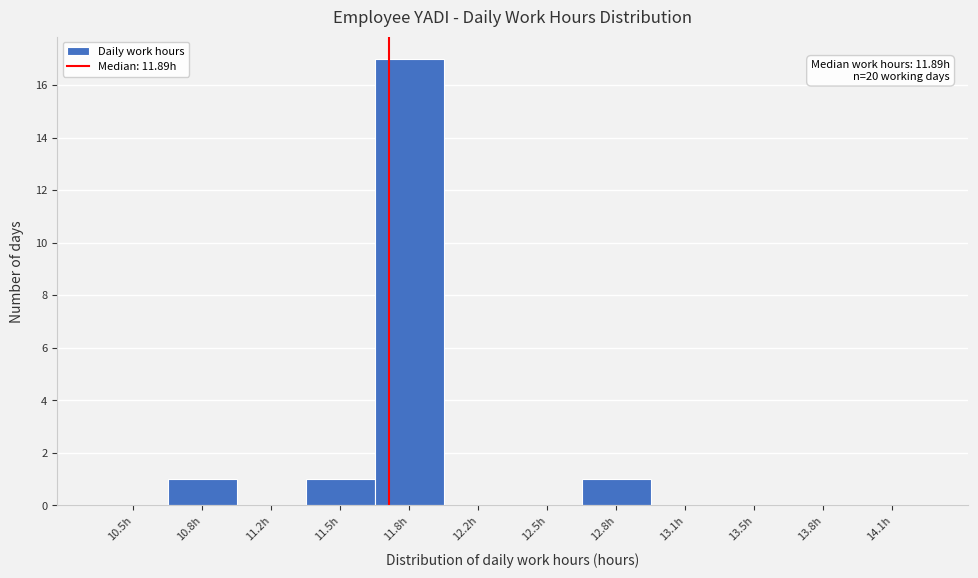

Reading left to right, extract all data points from this chart.

10.5h=0	10.8h=1	11.2h=0	11.5h=1	11.8h=17	12.2h=0	12.5h=0	12.8h=1	13.1h=0	13.5h=0	13.8h=0	14.1h=0